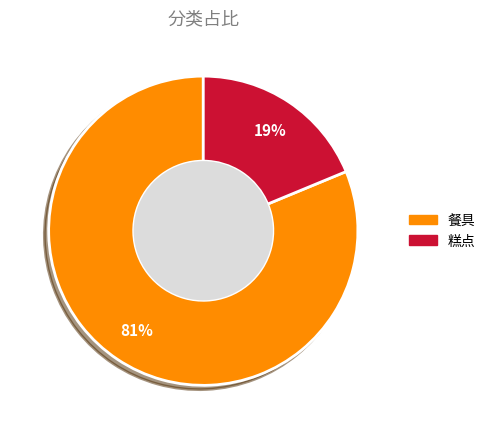

Is there any slice that represents more than half of the pie?

Yes